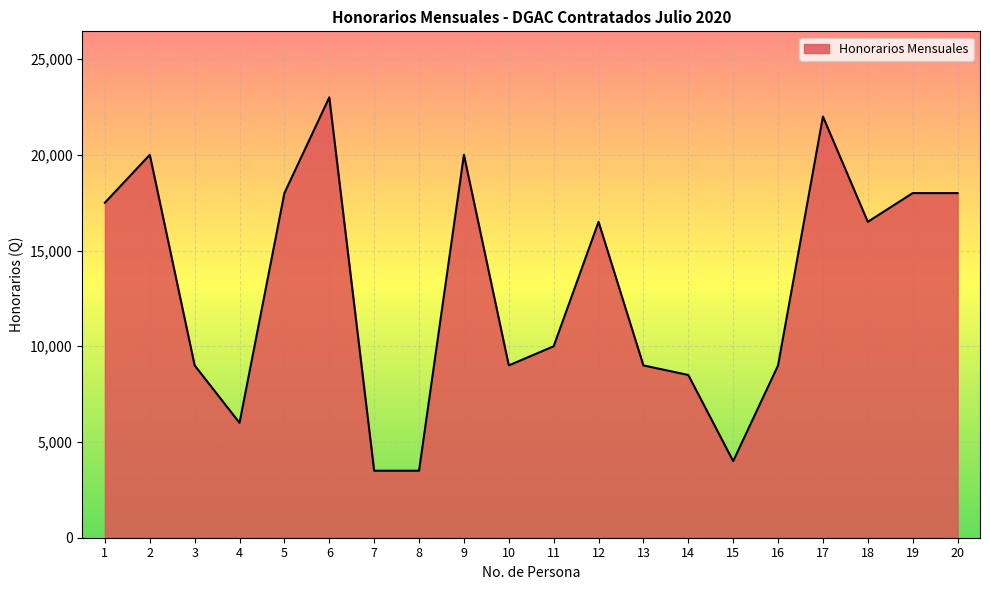

What is the difference between the maximum and minimum values?

19500